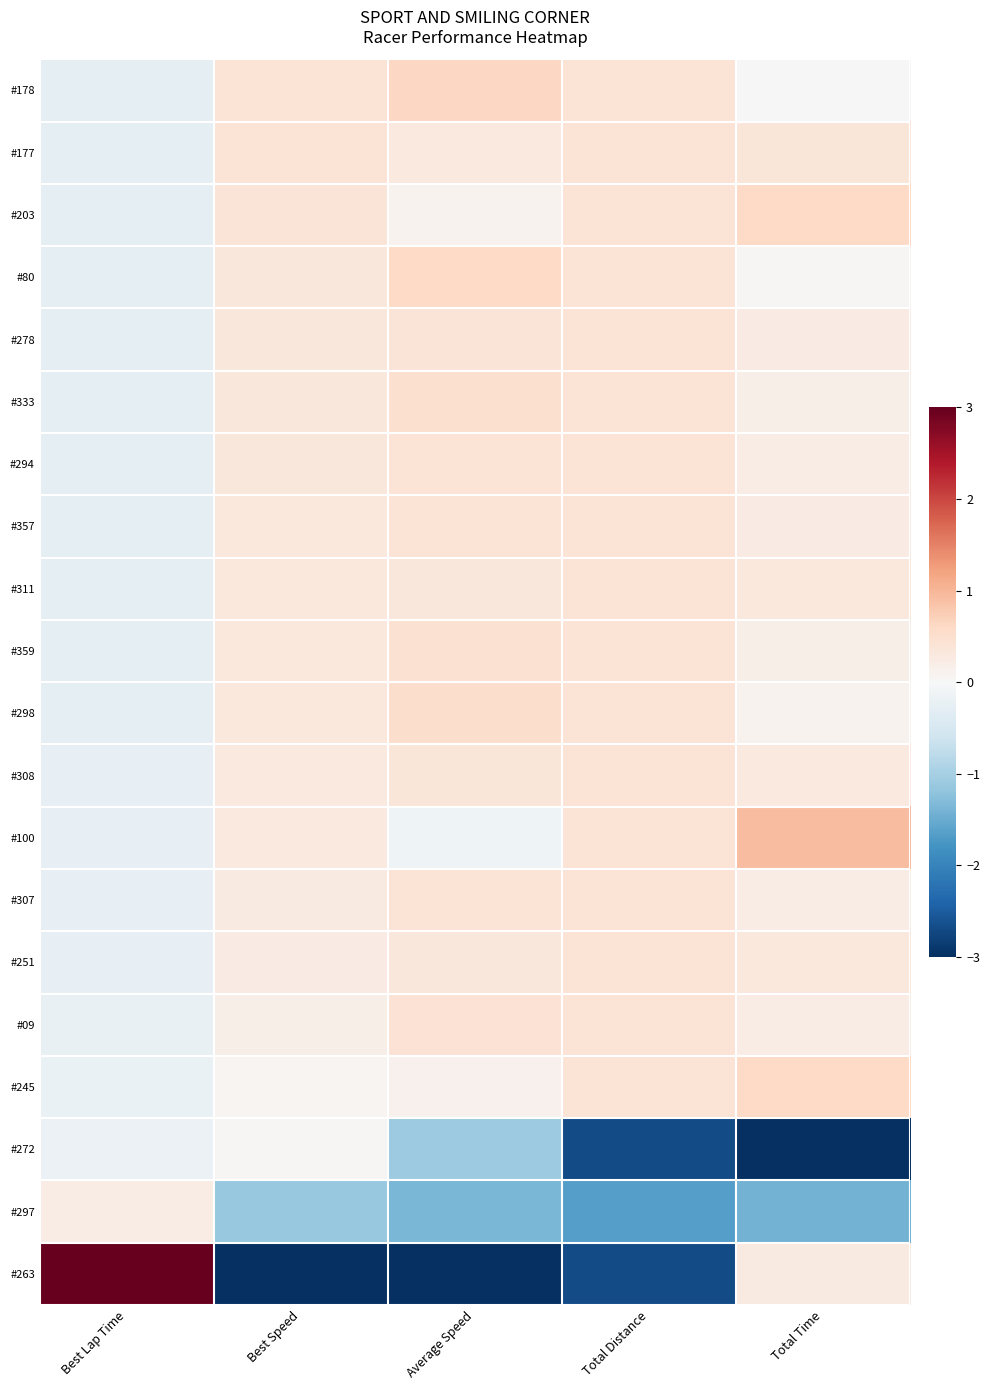

At how many categories does at least one series exceed 3?

1